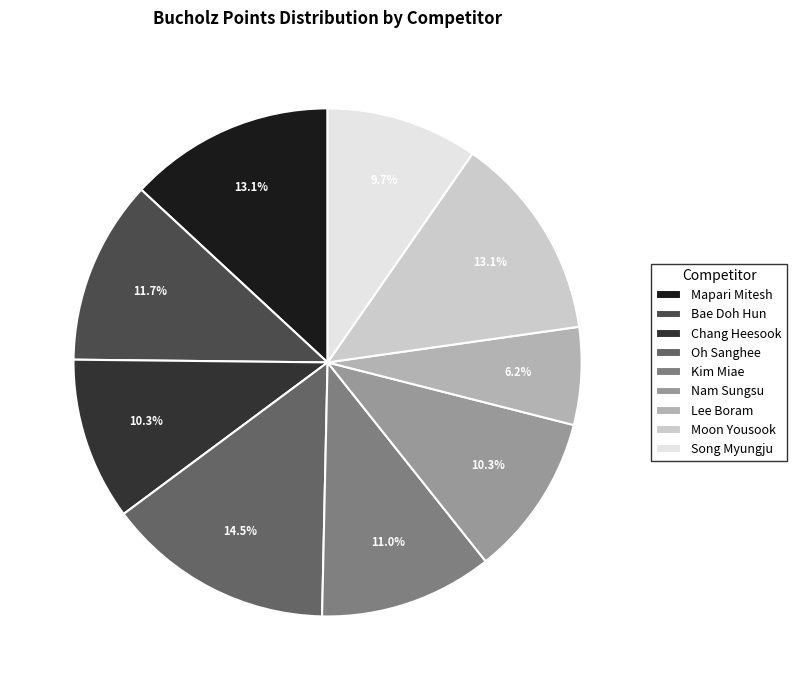

To the nearest percent, what is the difference between the largest and smallest slice percentages?

8%